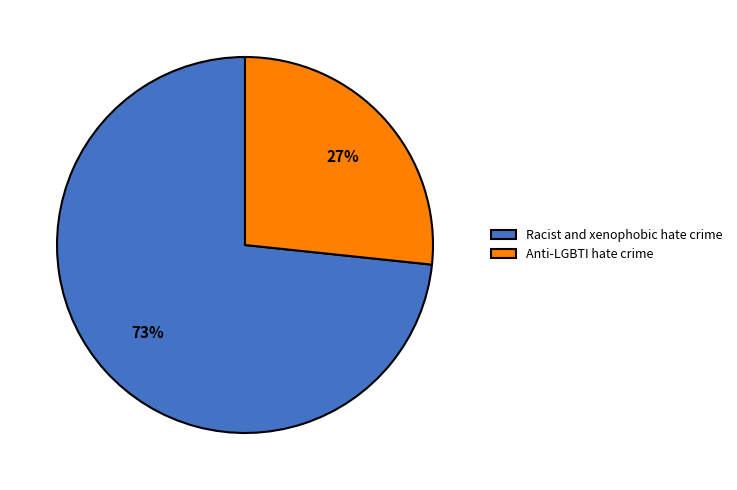

Is it true that Anti-LGBTI hate crime is 16% of the pie?

False